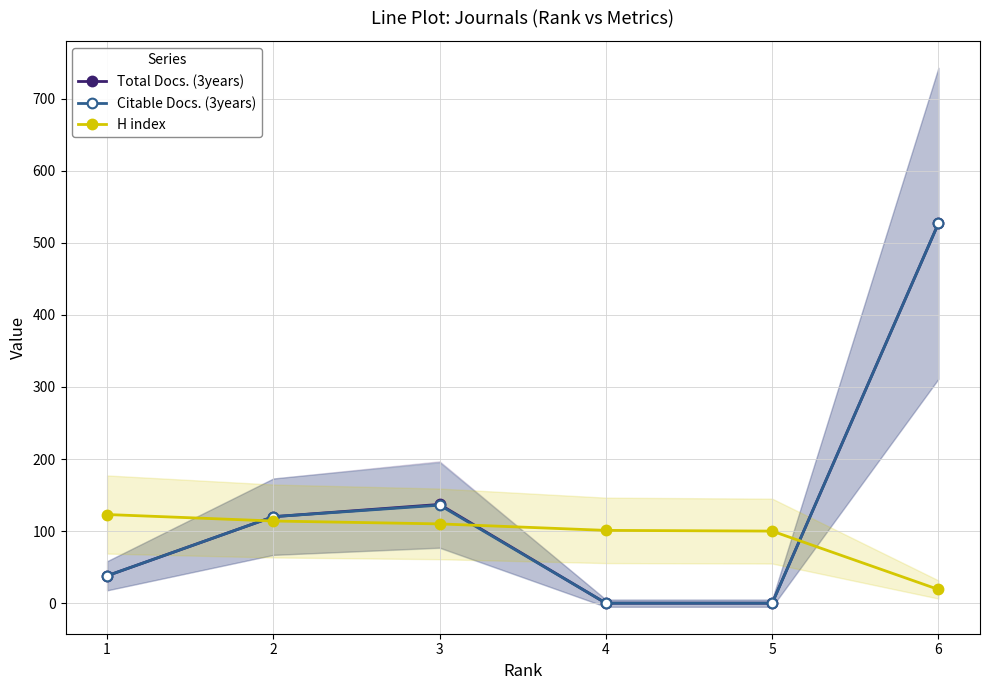

At 1, list the series in order from largest to smallest.

H index, Total Docs. (3years), Citable Docs. (3years)